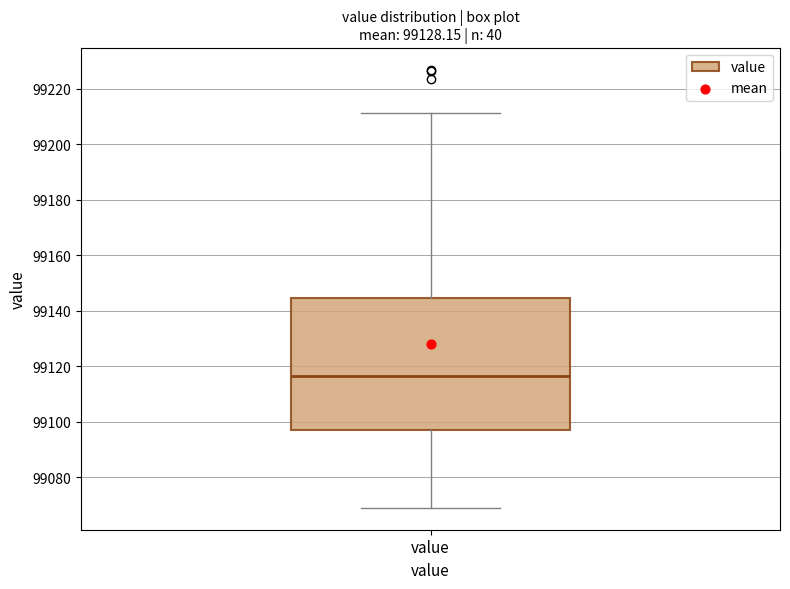

Transcribe this box plot: give where the median line is, the range the box spans, and where the two whiskers end, as read against the y-axis. The values are not printed on the chart, so give them approximately, as read against the axis.

median 99116, box 99096 to 99144, whiskers 99068 to 99212